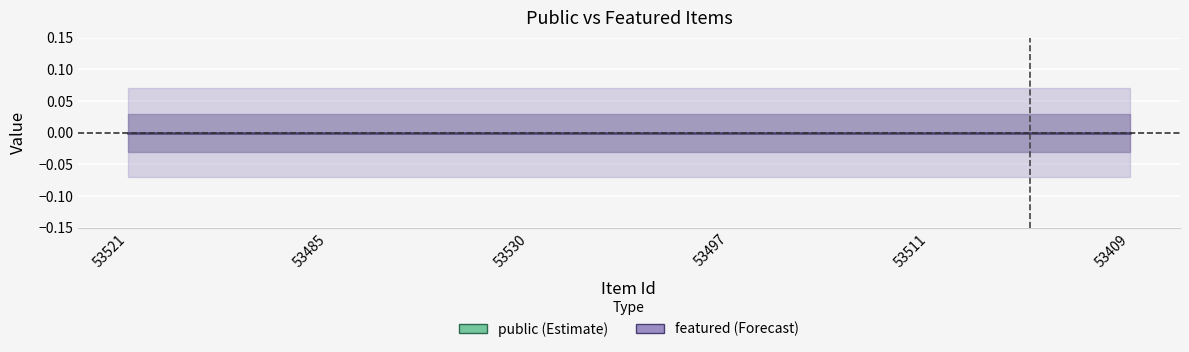

Rank the series at 53530 from highest to lowest value.

public, featured